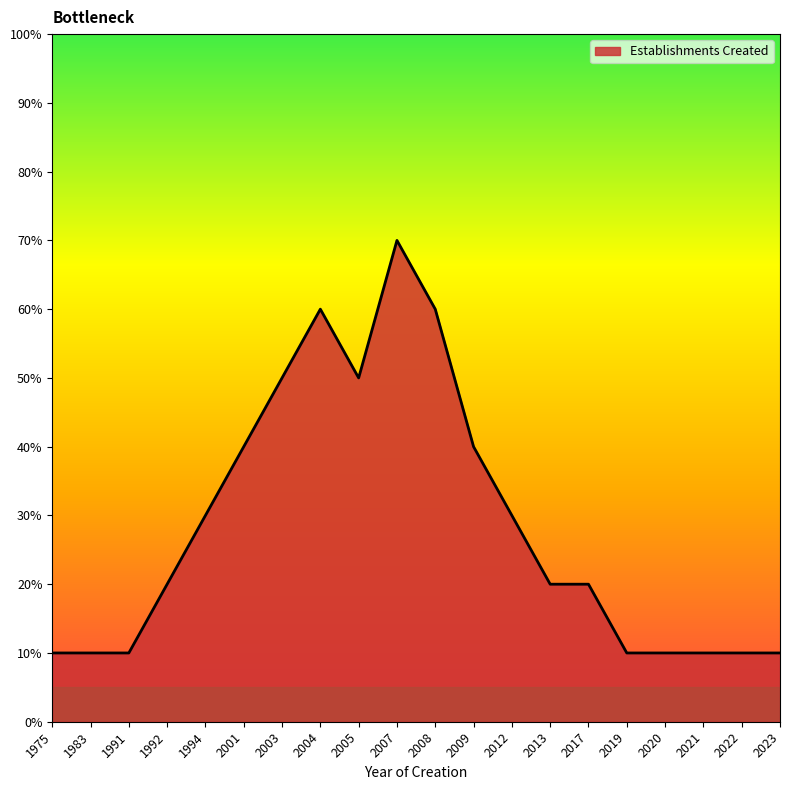

Does the chart display data point markers on the line(s)?

No